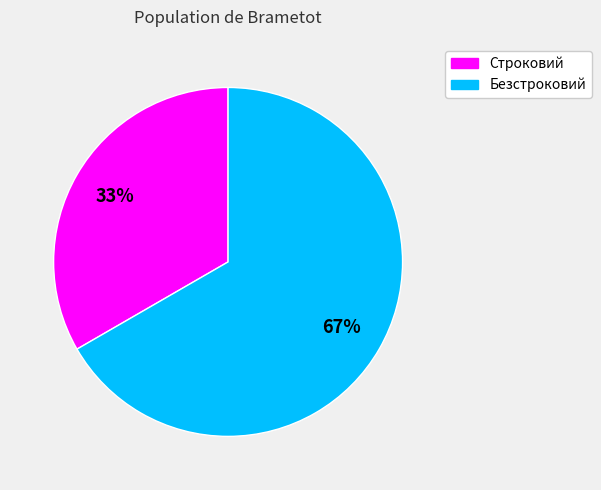

To the nearest percent, what is the average slice percentage?

50%